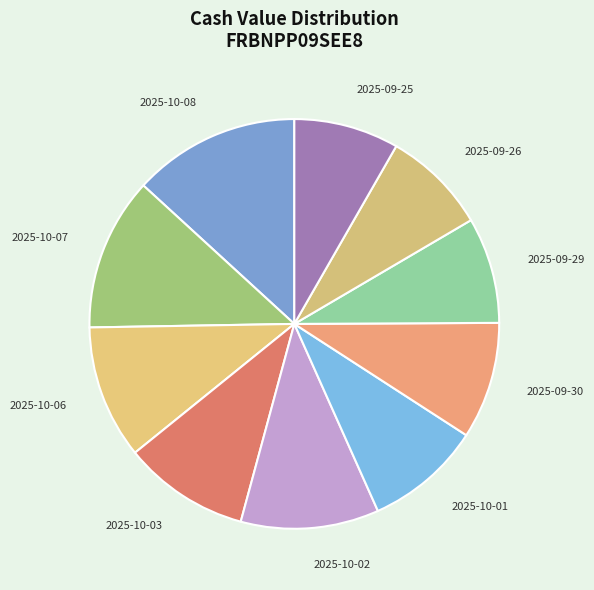

Which has a higher value, 2025-09-29 or 2025-10-03?

2025-10-03